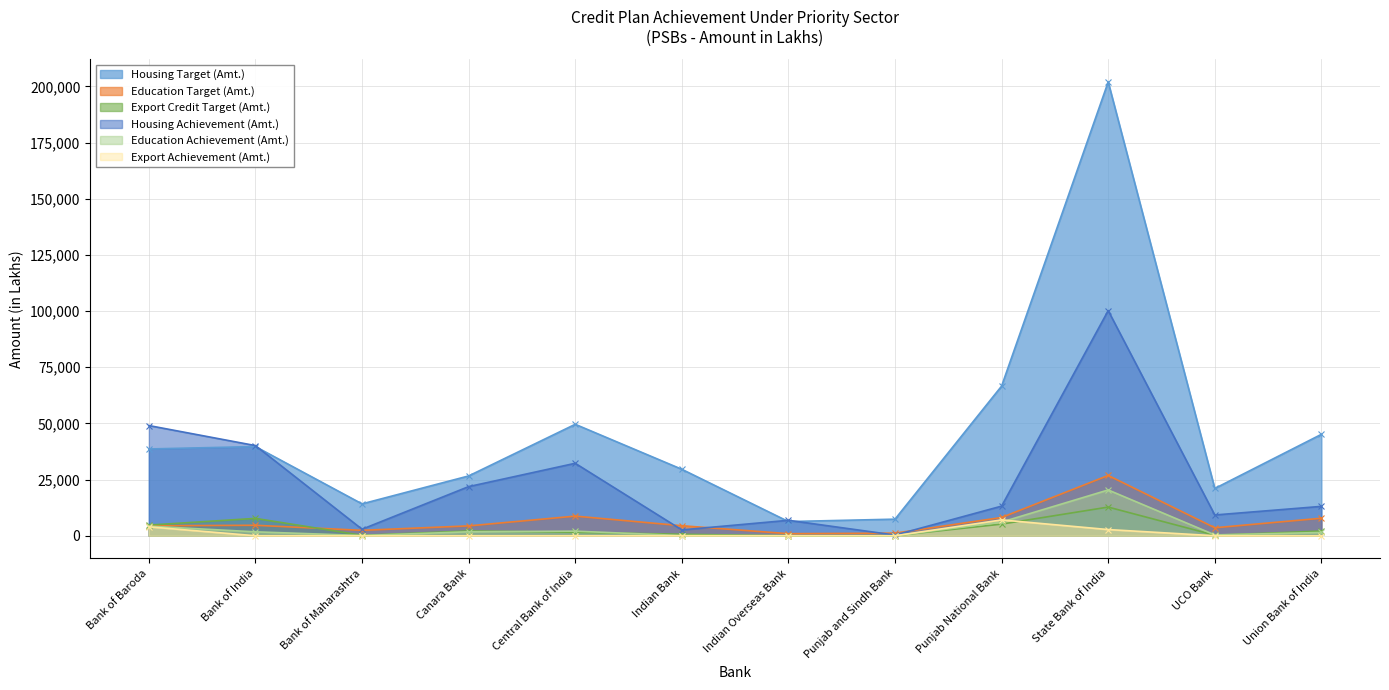

Reading right to left, extract all data points from this chart.

Housing Target (Amt.): Union Bank of India=45134.0	UCO Bank=21040.0	State Bank of India=201961.0	Punjab National Bank=66601.0	Punjab and Sindh Bank=7386.0	Indian Overseas Bank=6317.0	Indian Bank=29583.0	Central Bank of India=49603.0	Canara Bank=26617.0	Bank of Maharashtra=14189.0	Bank of India=39686.0	Bank of Baroda=38627.0
Education Target (Amt.): Union Bank of India=7802.0	UCO Bank=3559.0	State Bank of India=26836.0	Punjab National Bank=8133.0	Punjab and Sindh Bank=1163.0	Indian Overseas Bank=928.0	Indian Bank=4464.0	Central Bank of India=8742.0	Canara Bank=4390.0	Bank of Maharashtra=2417.0	Bank of India=4662.0	Bank of Baroda=4442.0
Export Credit Target (Amt.): Union Bank of India=2103.0	UCO Bank=239.0	State Bank of India=12759.0	Punjab National Bank=5181.0	Punjab and Sindh Bank=47.0	Indian Overseas Bank=0.0	Indian Bank=659.0	Central Bank of India=1537.0	Canara Bank=2143.0	Bank of Maharashtra=199.0	Bank of India=7730.0	Bank of Baroda=4745.0
Housing Achievement (Amt.): Union Bank of India=13076.0	UCO Bank=9247.0	State Bank of India=100194.0	Punjab National Bank=13187.0	Punjab and Sindh Bank=302.0	Indian Overseas Bank=6872.0	Indian Bank=2603.0	Central Bank of India=32251.0	Canara Bank=21868.0	Bank of Maharashtra=2899.4	Bank of India=40125.0	Bank of Baroda=49045.0
Education Achievement (Amt.): Union Bank of India=1452.0	UCO Bank=377.0	State Bank of India=20383.0	Punjab National Bank=6091.8	Punjab and Sindh Bank=5.0	Indian Overseas Bank=21.1	Indian Bank=85.0	Central Bank of India=2046.0	Canara Bank=1765.0	Bank of Maharashtra=106.1	Bank of India=1742.0	Bank of Baroda=4270.0
Export Achievement (Amt.): Union Bank of India=0.0	UCO Bank=0.0	State Bank of India=2758.0	Punjab National Bank=7049.0	Punjab and Sindh Bank=0.0	Indian Overseas Bank=0.0	Indian Bank=0.0	Central Bank of India=0.0	Canara Bank=0.0	Bank of Maharashtra=0.0	Bank of India=0.0	Bank of Baroda=3980.0